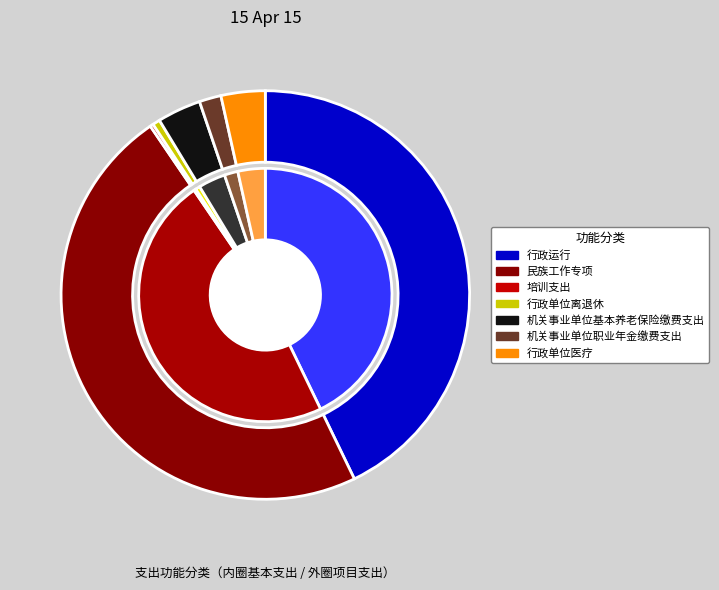

To the nearest percent, what portion does 行政单位离退休 represent?

1%